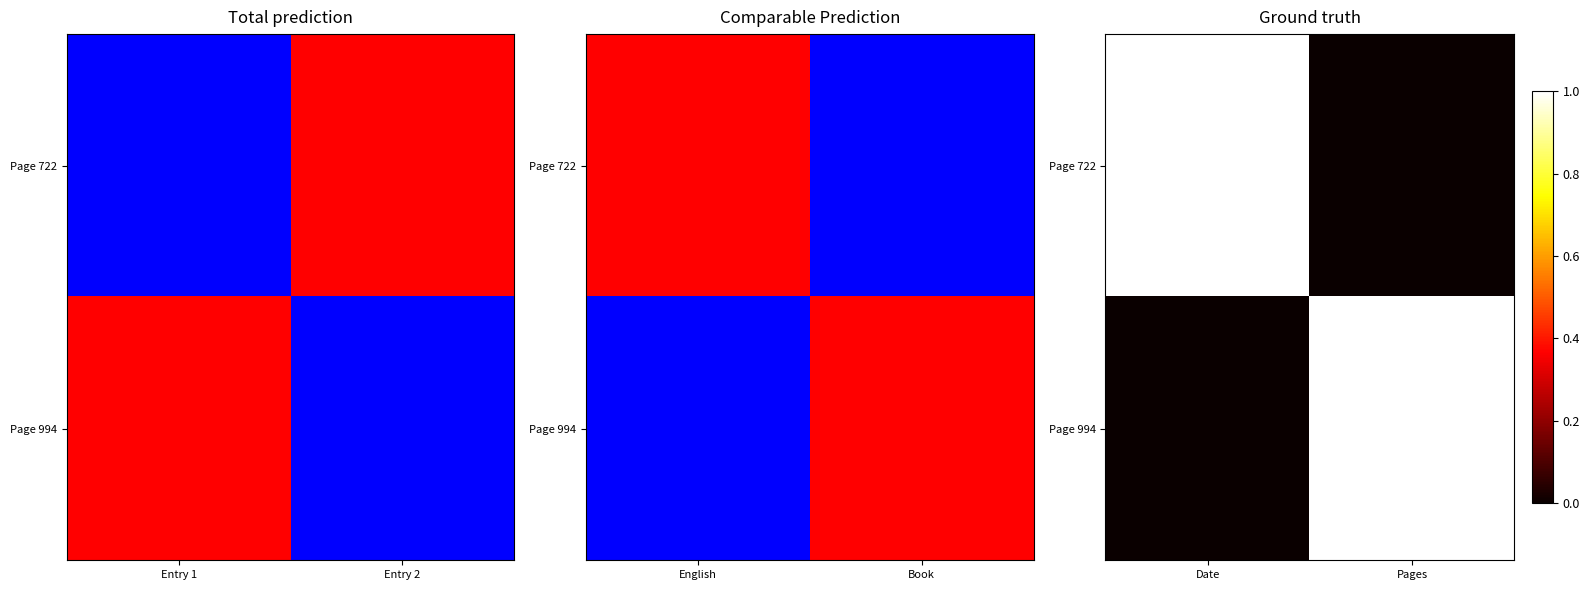

Between Pages and Date, which is larger?

Date